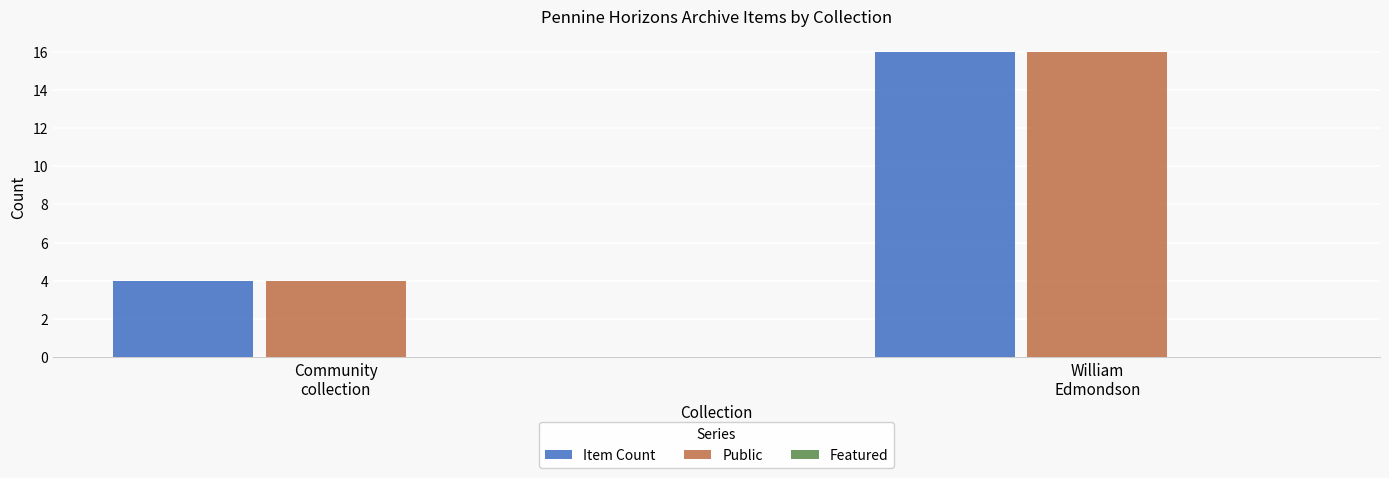

What is the value of the Public bar at the 2nd from the left?

16